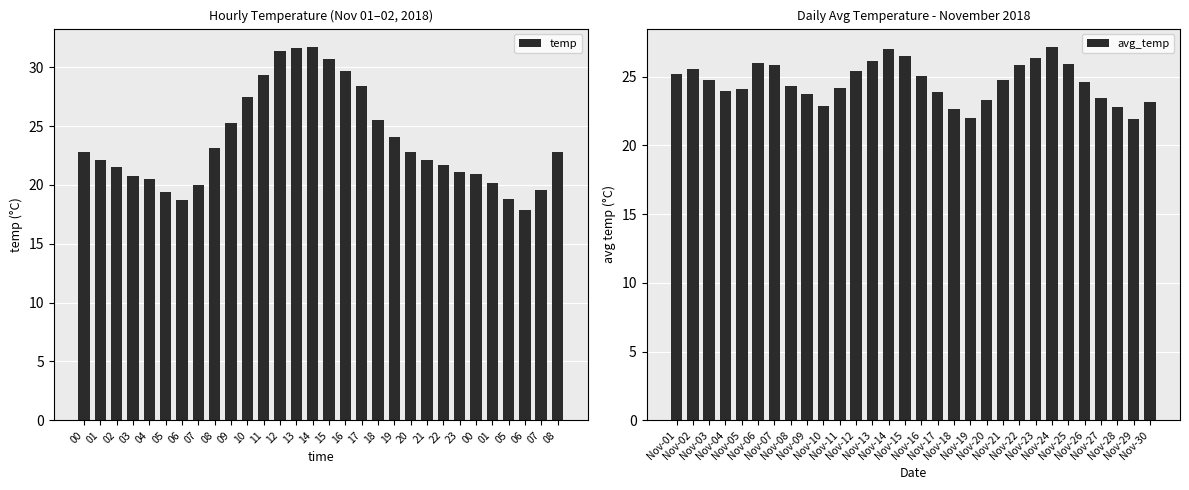

What is the difference between the maximum and minimum values in the avg_temp series?

5.2